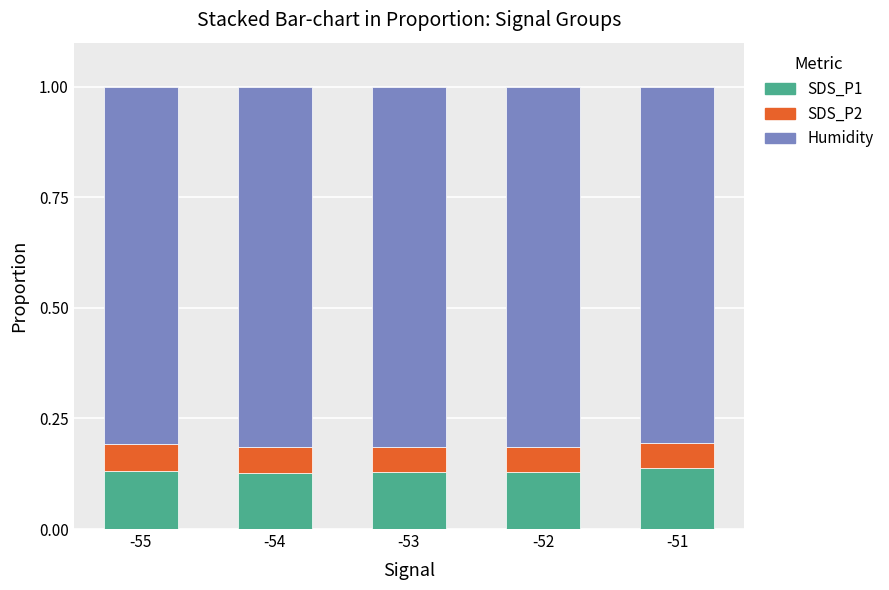

What is the total value across all series at -51?

1.0